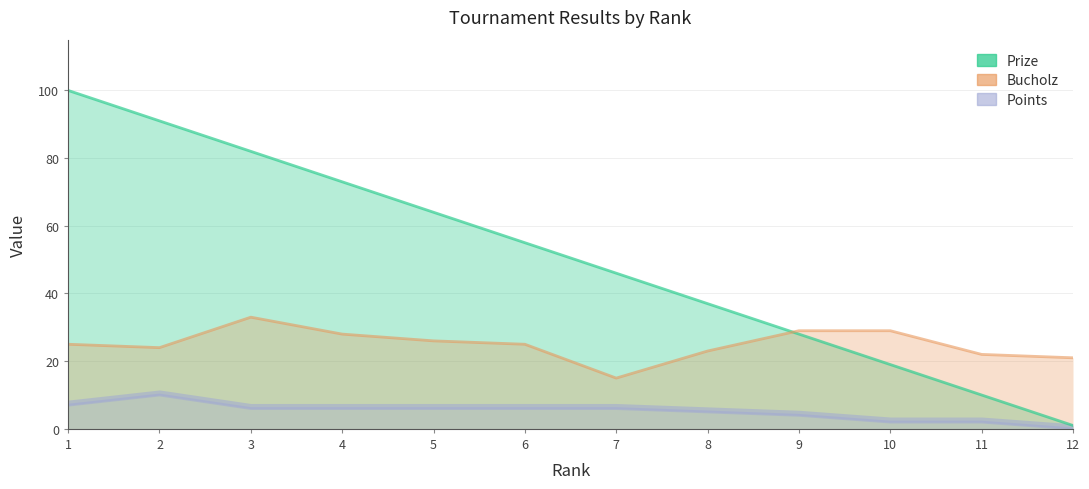

What is the maximum value for Bucholz?

33